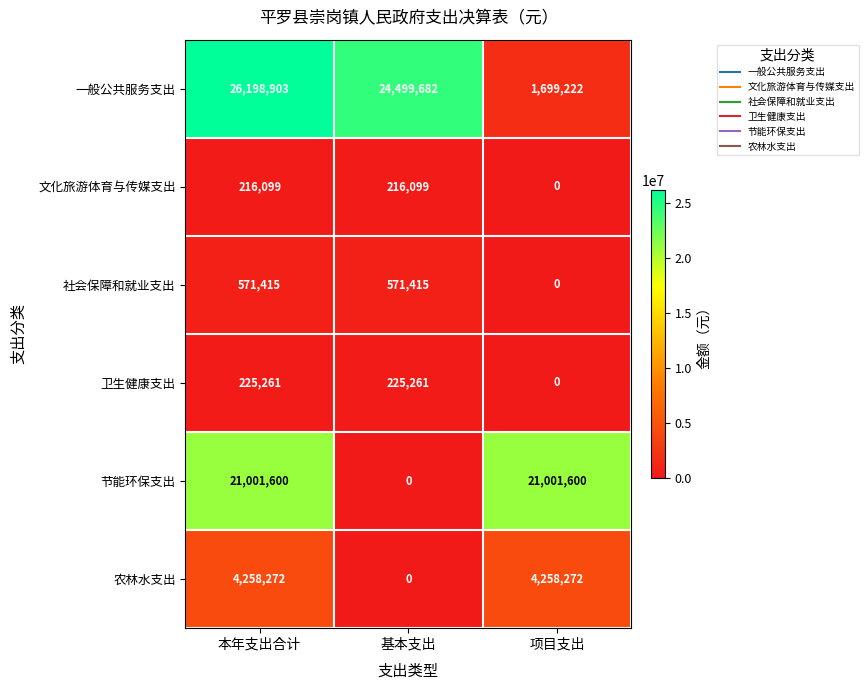

Reading left to right, extract all data points from this chart.

一般公共服务支出: 26198903	24499682	1699222
文化旅游体育与传媒支出: 216099	216099	0
社会保障和就业支出: 571415	571415	0
卫生健康支出: 225261	225261	0
节能环保支出: 21001600	0	21001600
农林水支出: 4258272	0	4258272